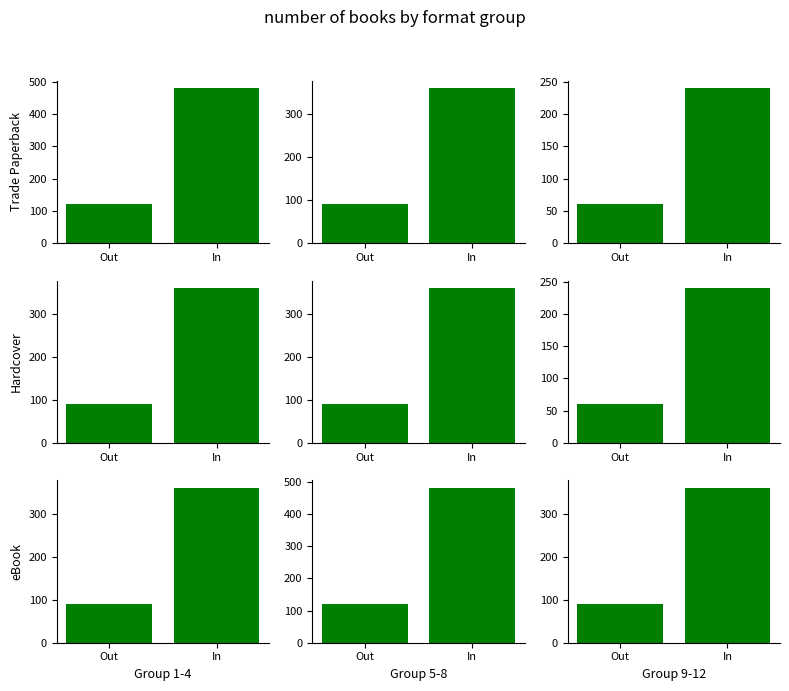

Does the chart contain any negative values?

No